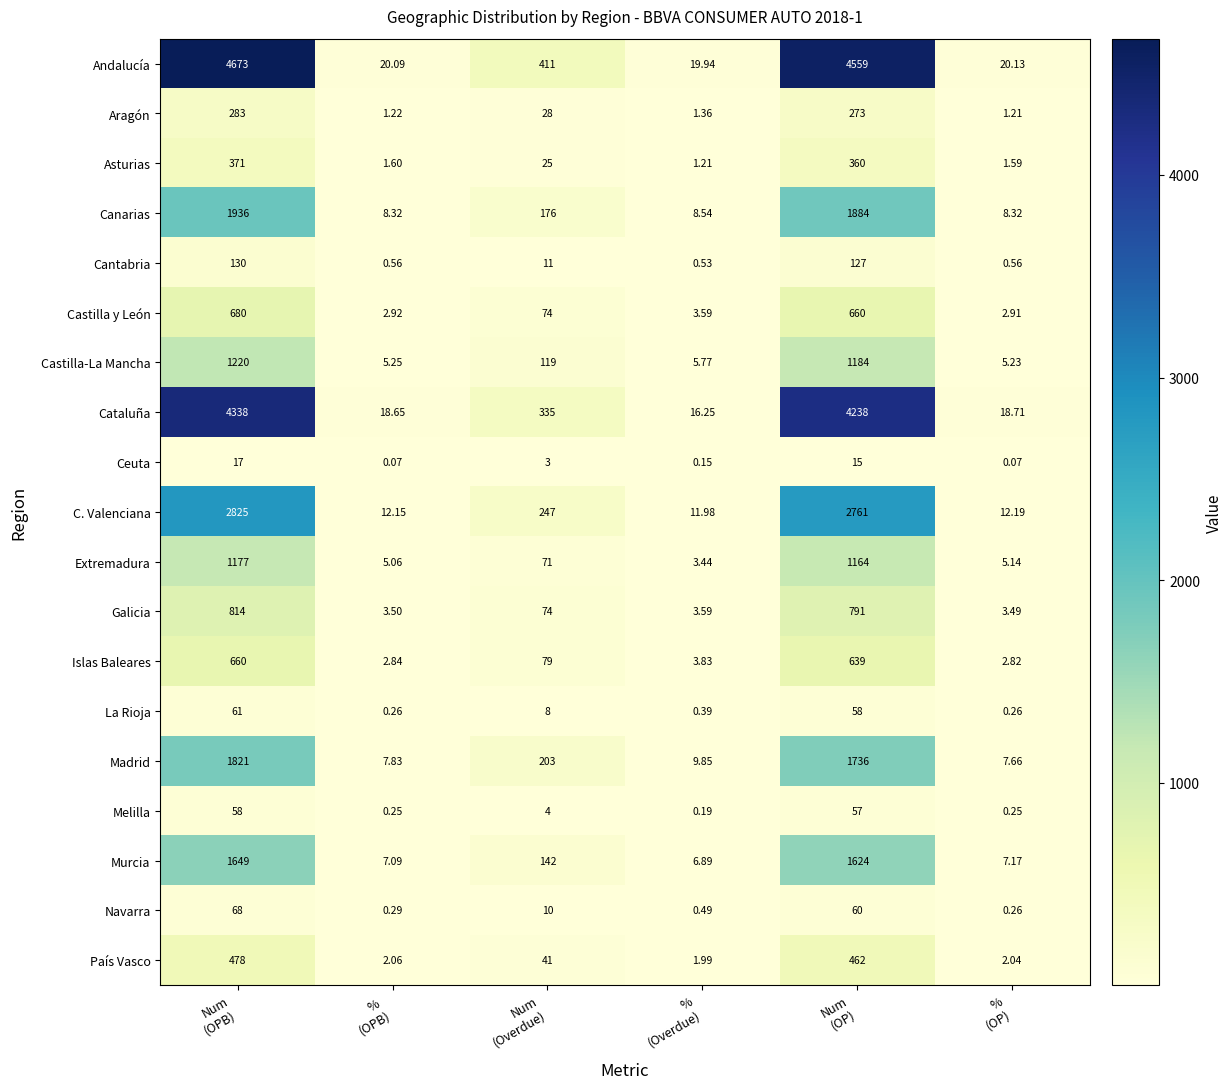

Which series has the largest range (max minus min)?

Andalucía